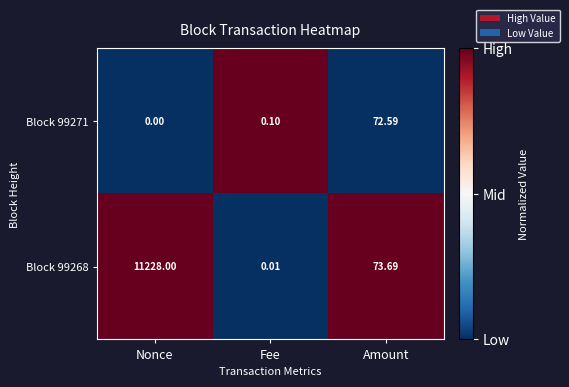

Rank the series by their maximum value, from highest to lowest.

Block 99268, Block 99271